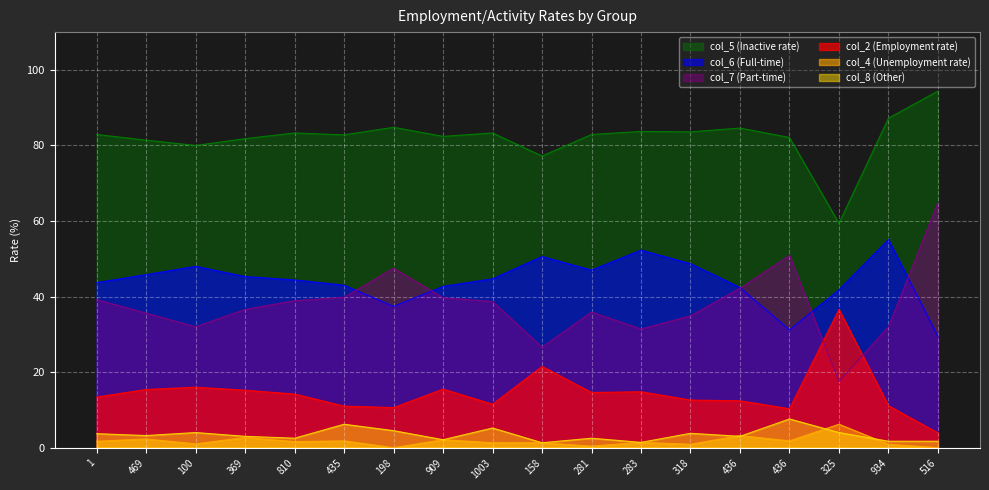

The col_6 (Full-time) series shows 44.7 at 1003. True or false?

True